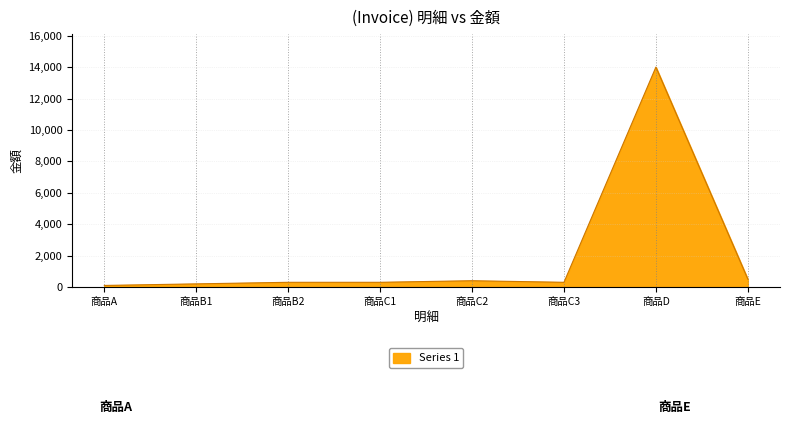

True or false: the data shows 14000 at 商品D.

True